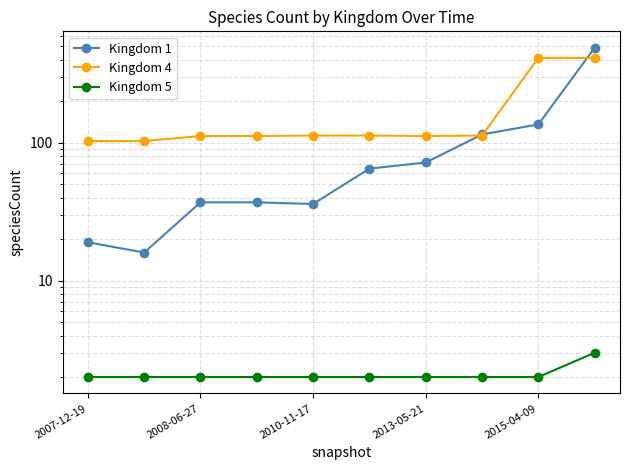

True or false: Kingdom 5 has more than 2 interior local peaks.

False